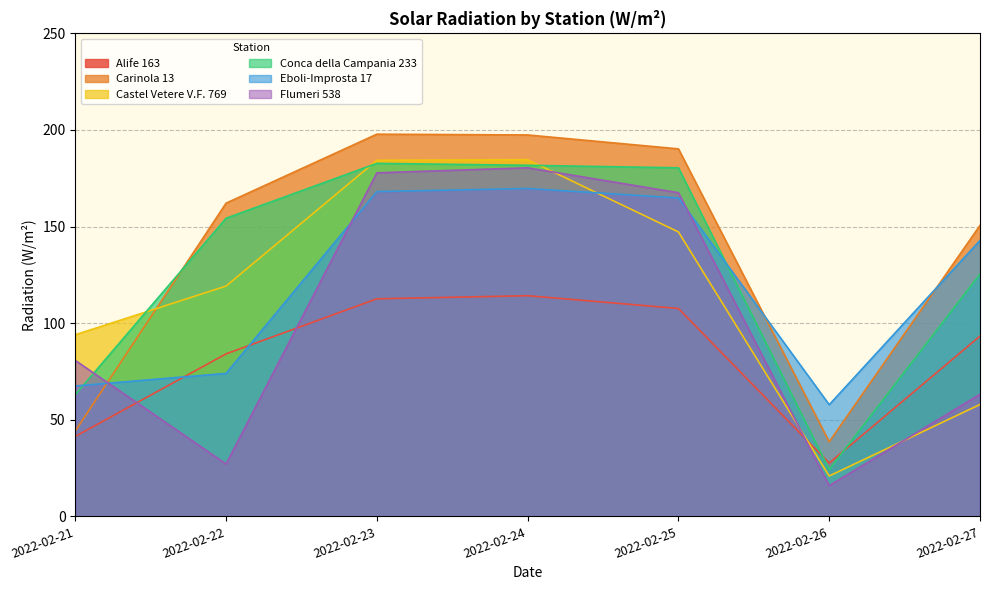

What is the sum of the Carinola 13 values at 2022-02-25 and 2022-02-26?

228.8